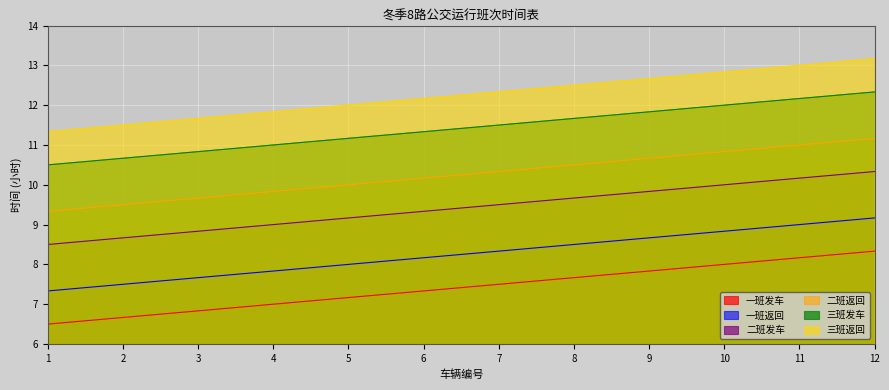

How many lines are shown in the chart?

6